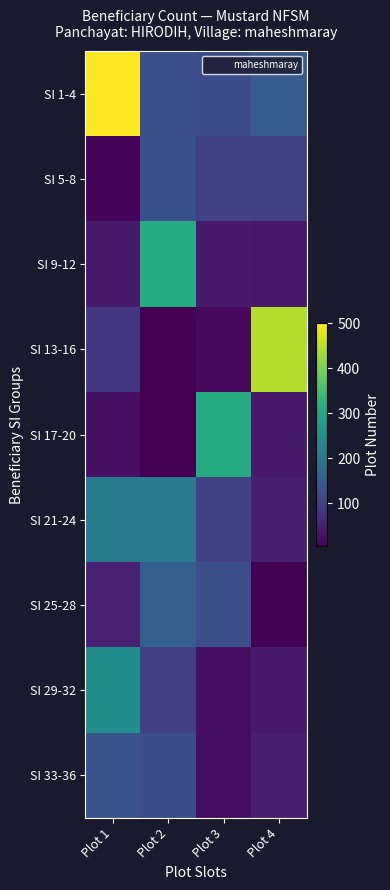

Between Plot 4 and Plot 2, which is larger?

Plot 4